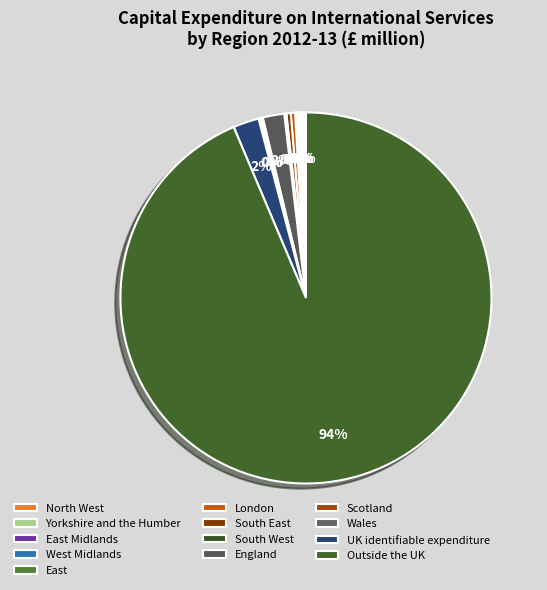

What percentage do England and South West together represent?

2.1%